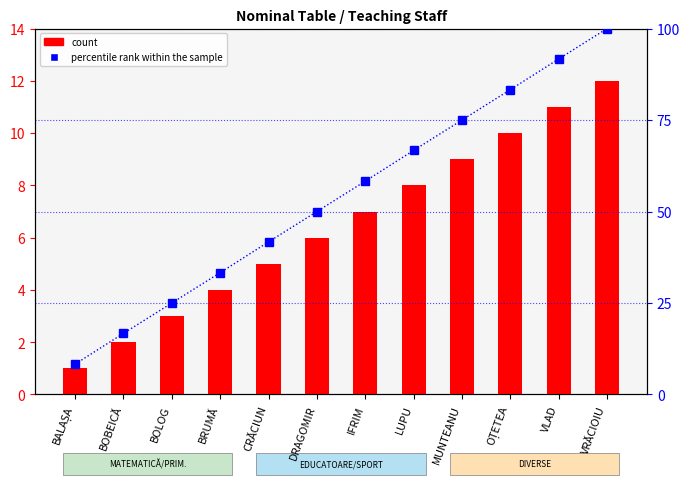

At which category is the sum across all series the highest?

VRĂCIOIU